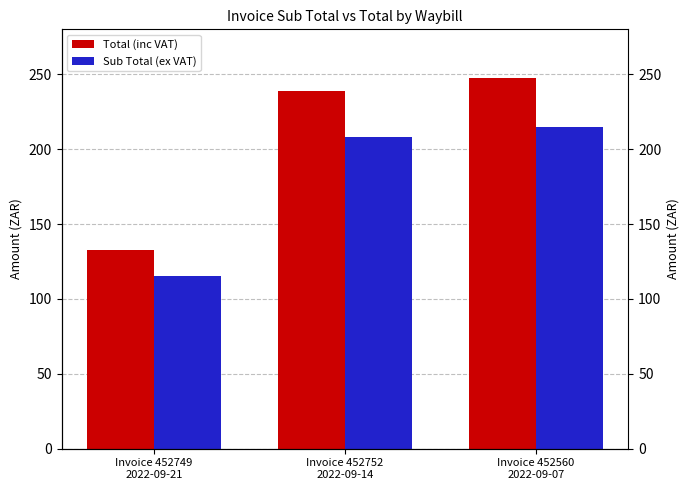

Which series has the largest total across all categories?

Total (inc VAT)